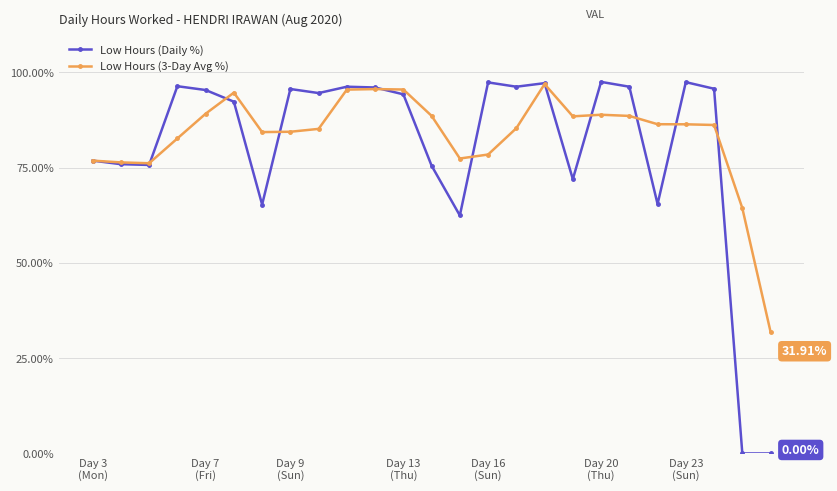

What is the average value of the Low Hours (3-Day Avg %) series?

83.4